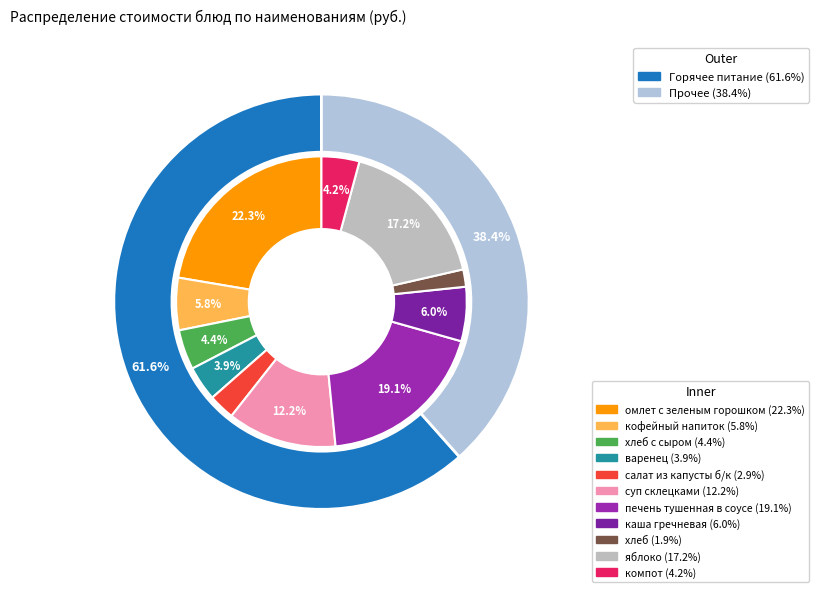

What percentage is the компот slice, to the nearest percent?

4%